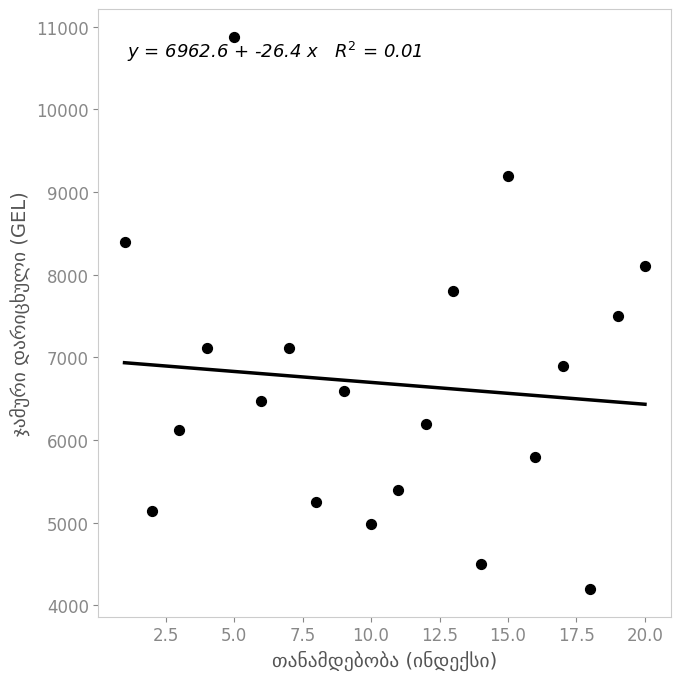

What is the range of X values (max minus min)?

19